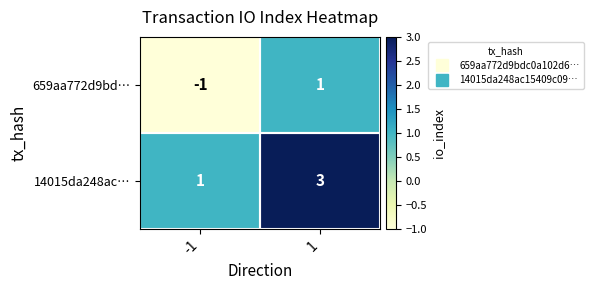

At -1, list the series in order from smallest to largest.

659aa772d9bd…, 14015da248ac…